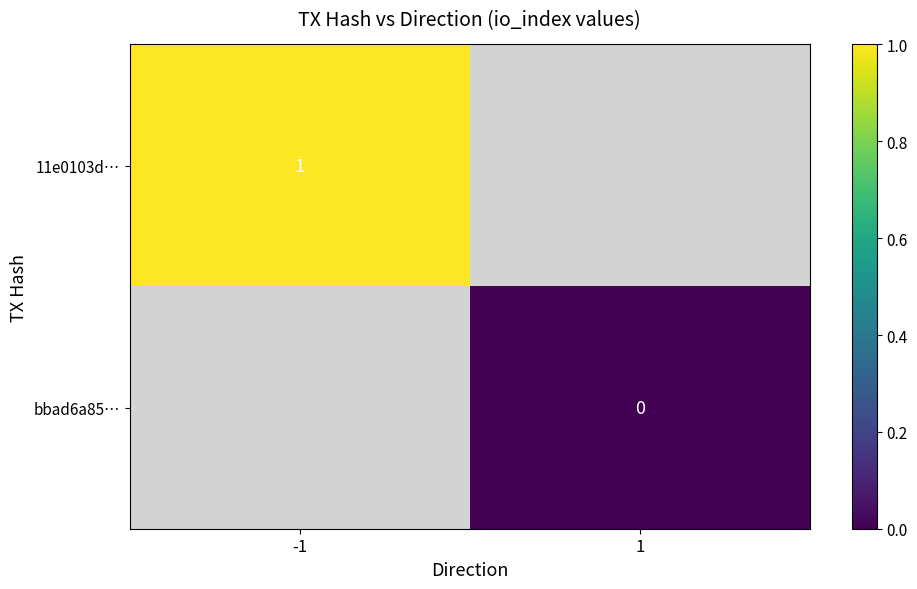

True or false: 11e0103d… has a value of 1.4 at -1.

False